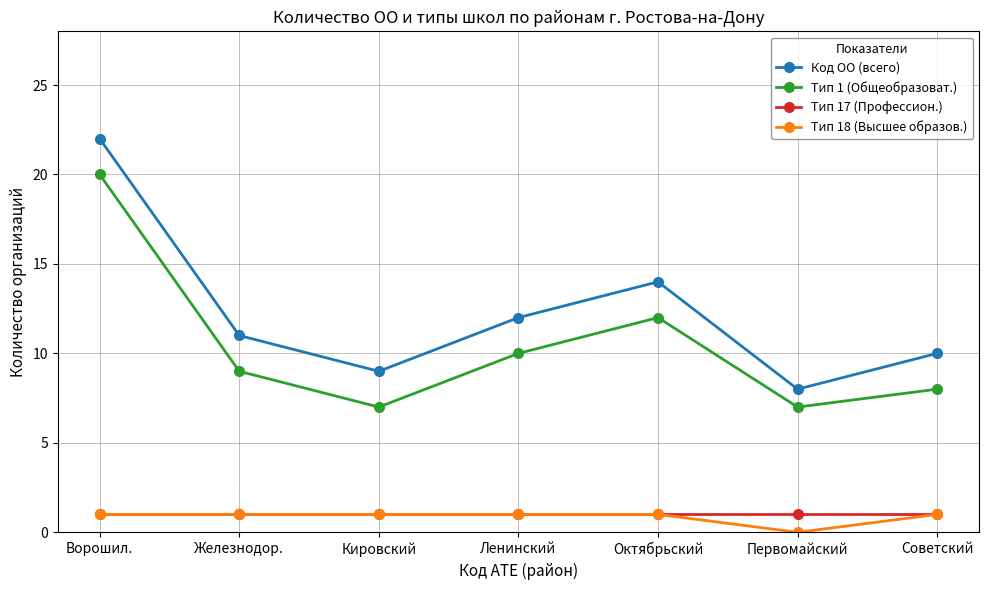

Between Ленинский and Первомайский, which series saw the biggest shift?

Код ОО (всего)